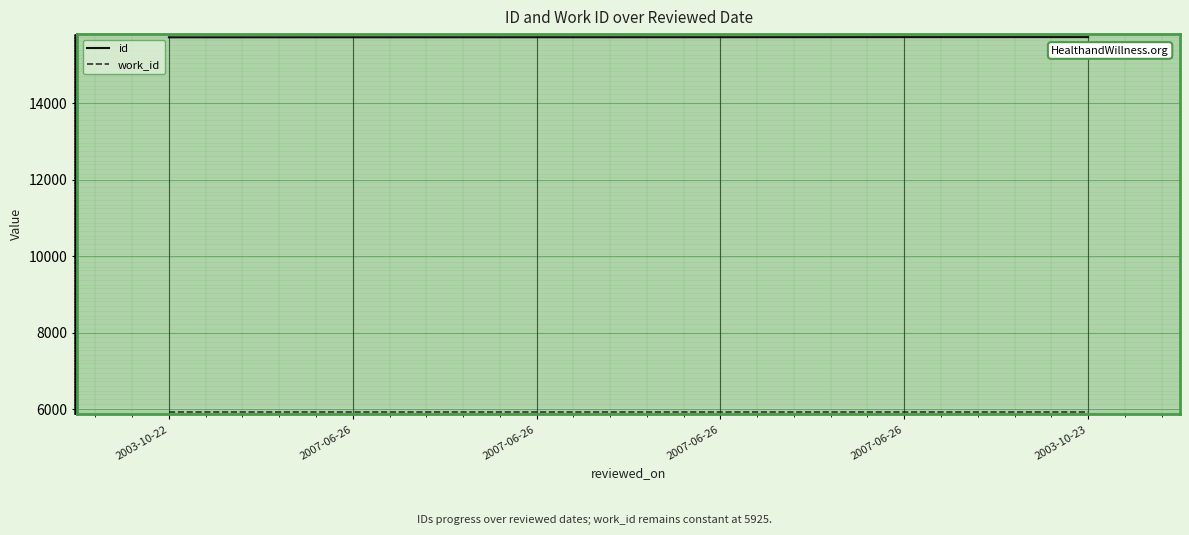

Which series has the largest range (max minus min)?

id